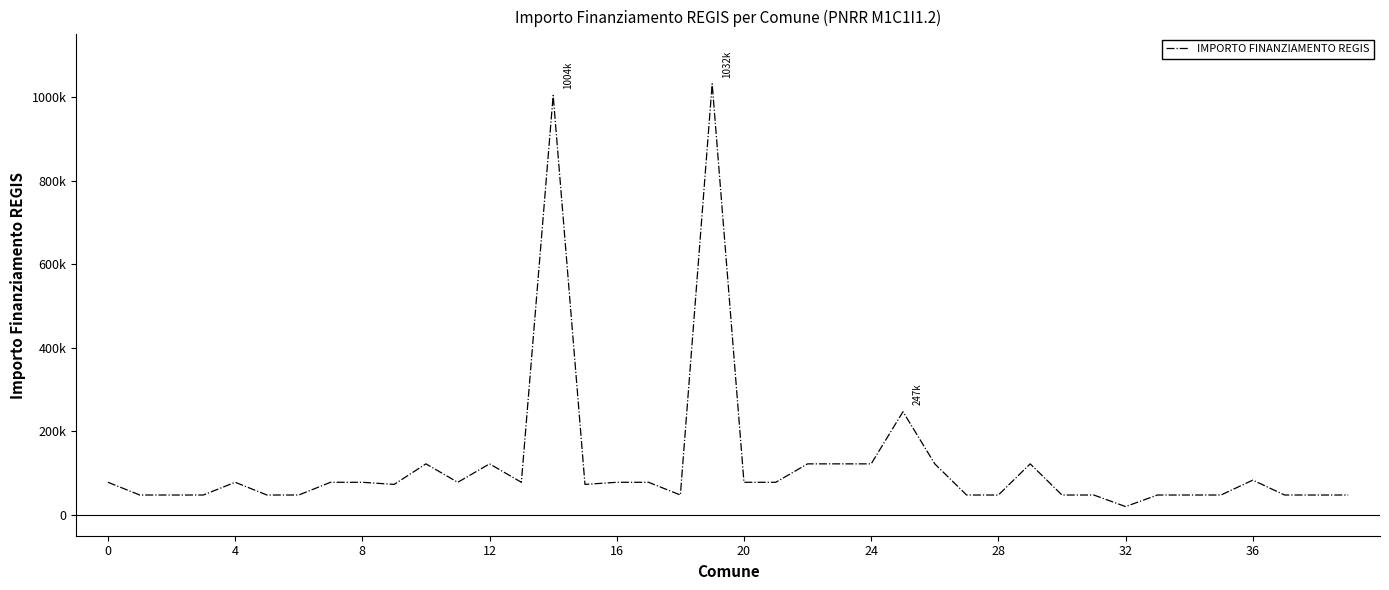

Does the chart display data point markers on the line(s)?

No